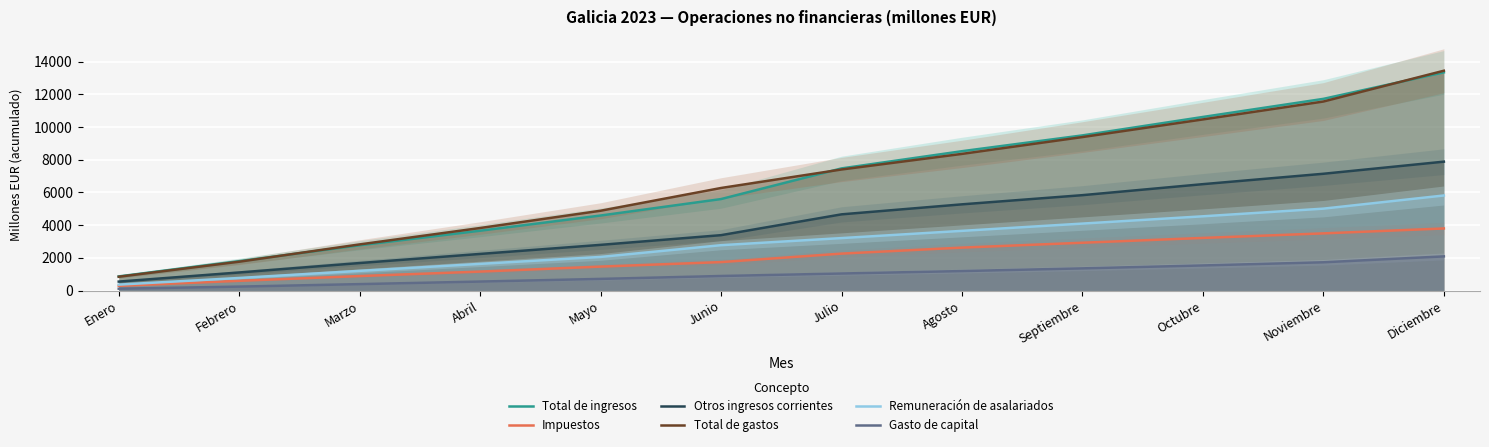

Reading right to left, what are all the values shown in this chart?

Total de ingresos: Diciembre=13338	Noviembre=11718	Octubre=10612	Septiembre=9485	Agosto=8519	Julio=7467	Junio=5593	Mayo=4587	Abril=3657	Marzo=2769	Febrero=1797	Enero=865
Impuestos: Diciembre=3796	Noviembre=3495	Octubre=3217	Septiembre=2923	Agosto=2625	Julio=2258	Junio=1740	Mayo=1464	Abril=1159	Marzo=886	Febrero=595	Enero=290
Otros ingresos corrientes: Diciembre=7879	Noviembre=7139	Octubre=6504	Septiembre=5831	Agosto=5270	Julio=4658	Junio=3386	Mayo=2793	Abril=2238	Marzo=1682	Febrero=1105	Enero=548
Total de gastos: Diciembre=13438	Noviembre=11555	Octubre=10461	Septiembre=9383	Agosto=8354	Julio=7400	Junio=6270	Mayo=4879	Abril=3823	Marzo=2821	Febrero=1763	Enero=844
Remuneración de asalariados: Diciembre=5812	Noviembre=5007	Octubre=4539	Septiembre=4094	Agosto=3649	Julio=3207	Junio=2773	Mayo=2055	Abril=1631	Marzo=1204	Febrero=769	Enero=363
Gasto de capital: Diciembre=2089	Noviembre=1728	Octubre=1535	Septiembre=1356	Agosto=1191	Julio=1042	Junio=890	Mayo=712	Abril=549	Marzo=393	Febrero=241	Enero=113